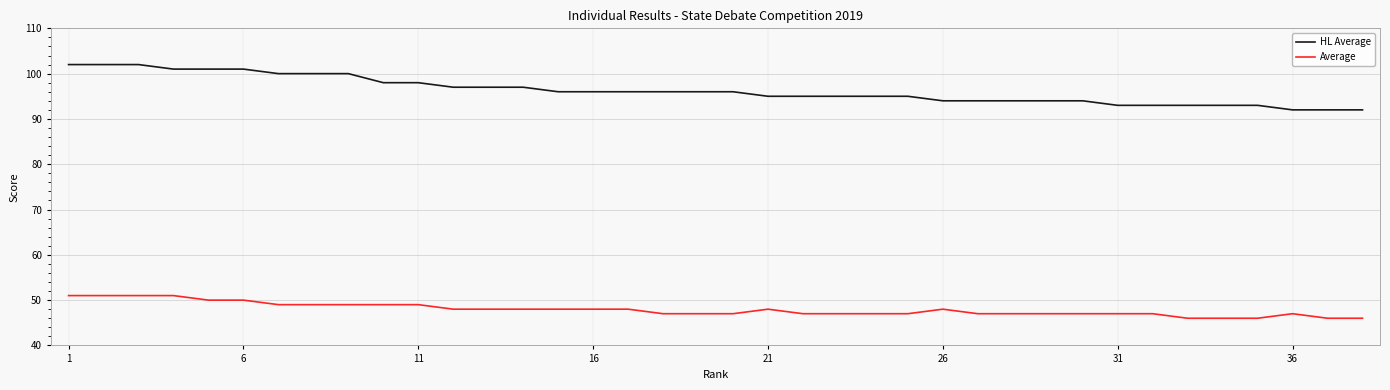

What are all the series names shown in the legend?

HL Average, Average